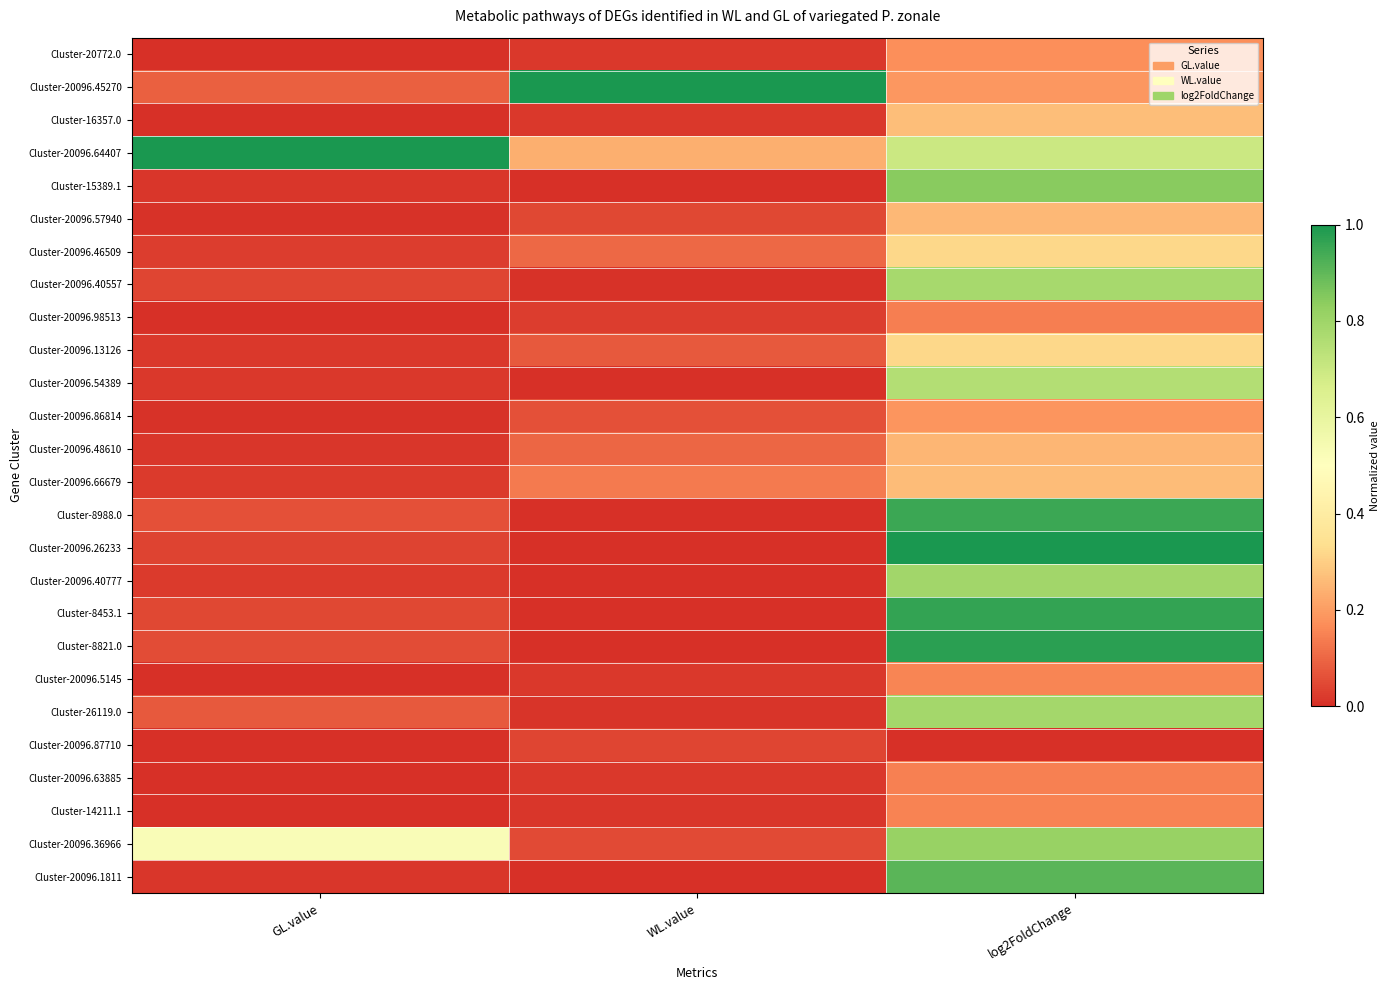

Reading left to right, list all the values displayed in this chart.

Cluster-20772.0: GL.value=0.0	WL.value=0.0	log2FoldChange=0.2
Cluster-20096.45270: GL.value=0.1	WL.value=1.0	log2FoldChange=0.2
Cluster-16357.0: GL.value=0.0	WL.value=0.0	log2FoldChange=0.3
Cluster-20096.64407: GL.value=1.0	WL.value=0.2	log2FoldChange=0.7
Cluster-15389.1: GL.value=0.0	WL.value=0.0	log2FoldChange=0.8
Cluster-20096.57940: GL.value=0.0	WL.value=0.0	log2FoldChange=0.3
Cluster-20096.46509: GL.value=0.0	WL.value=0.1	log2FoldChange=0.3
Cluster-20096.40557: GL.value=0.0	WL.value=0.0	log2FoldChange=0.8
Cluster-20096.98513: GL.value=0.0	WL.value=0.0	log2FoldChange=0.1
Cluster-20096.13126: GL.value=0.0	WL.value=0.1	log2FoldChange=0.3
Cluster-20096.54389: GL.value=0.0	WL.value=0.0	log2FoldChange=0.8
Cluster-20096.86814: GL.value=0.0	WL.value=0.1	log2FoldChange=0.2
Cluster-20096.48610: GL.value=0.0	WL.value=0.1	log2FoldChange=0.3
Cluster-20096.66679: GL.value=0.0	WL.value=0.1	log2FoldChange=0.3
Cluster-8988.0: GL.value=0.1	WL.value=0.0	log2FoldChange=1.0
Cluster-20096.26233: GL.value=0.0	WL.value=0.0	log2FoldChange=1.0
Cluster-20096.40777: GL.value=0.0	WL.value=0.0	log2FoldChange=0.8
Cluster-8453.1: GL.value=0.0	WL.value=0.0	log2FoldChange=1.0
Cluster-8821.0: GL.value=0.1	WL.value=0.0	log2FoldChange=1.0
Cluster-20096.5145: GL.value=0.0	WL.value=0.0	log2FoldChange=0.2
Cluster-26119.0: GL.value=0.1	WL.value=0.0	log2FoldChange=0.8
Cluster-20096.87710: GL.value=0.0	WL.value=0.0	log2FoldChange=0.0
Cluster-20096.63885: GL.value=0.0	WL.value=0.0	log2FoldChange=0.1
Cluster-14211.1: GL.value=0.0	WL.value=0.0	log2FoldChange=0.1
Cluster-20096.36966: GL.value=0.5	WL.value=0.1	log2FoldChange=0.8
Cluster-20096.1811: GL.value=0.0	WL.value=0.0	log2FoldChange=0.9